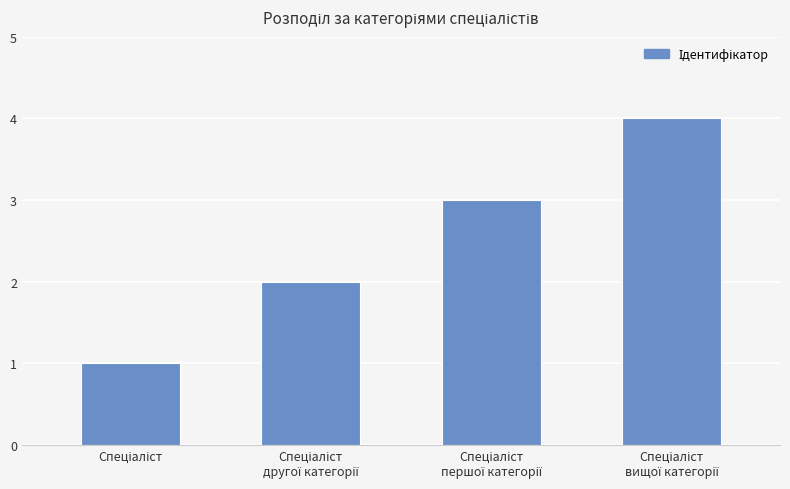

Are the bars horizontal?

No